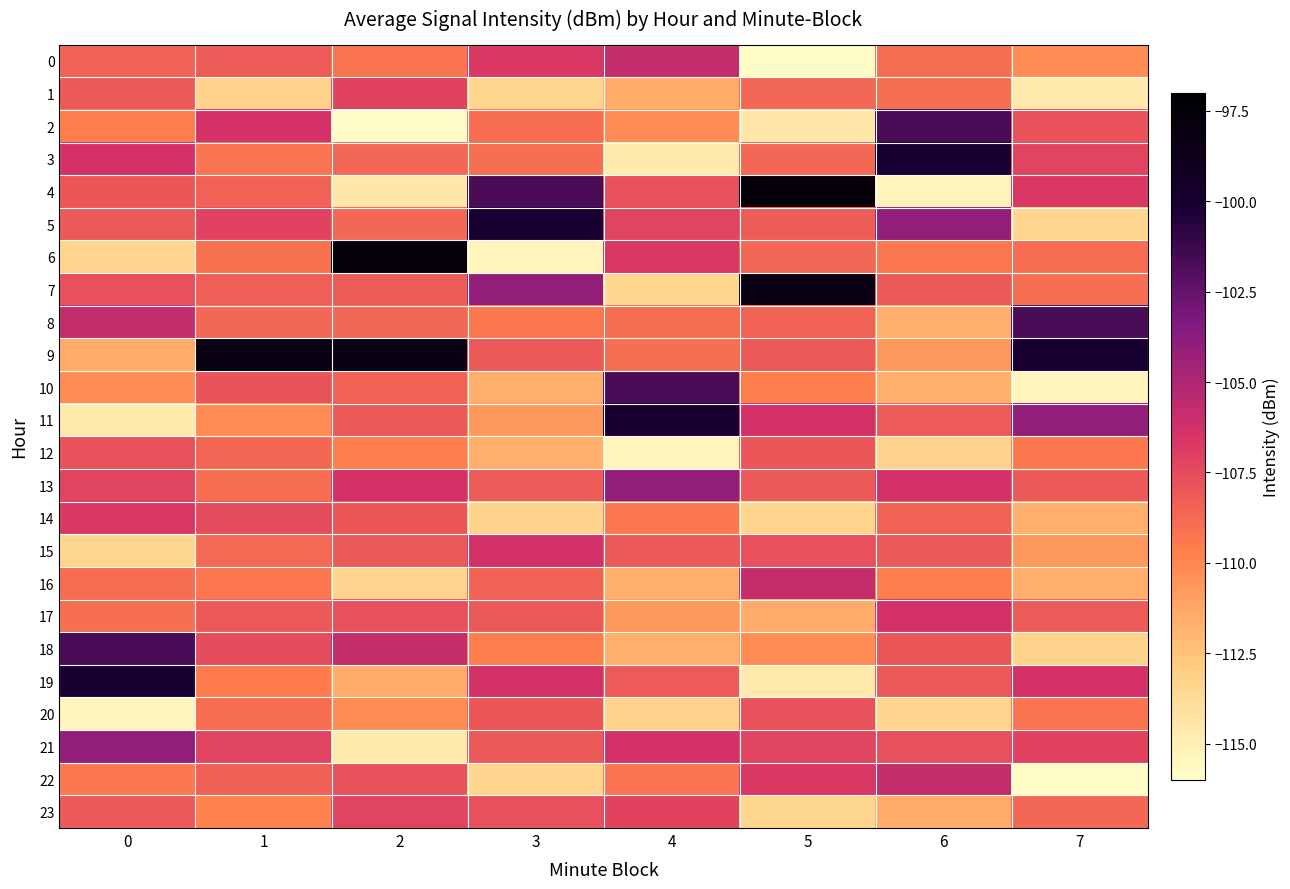

At which category is the sum across all series the highest?

1